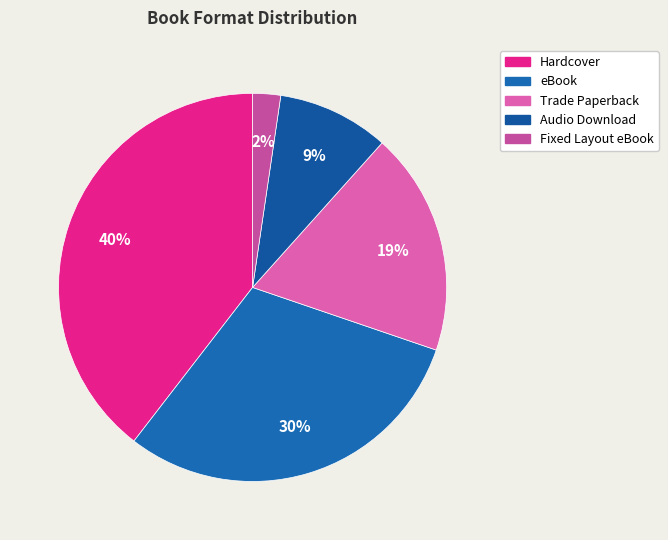

To the nearest percent, what is the average slice percentage?

20%